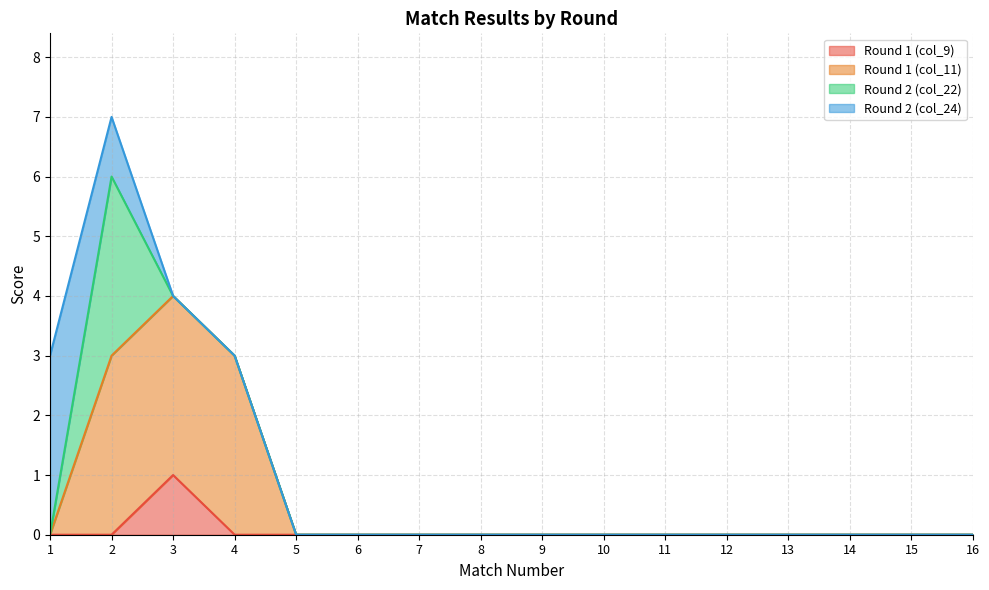

True or false: Round 1 (col_11) and Round 1 (col_9) cross at least once.

False